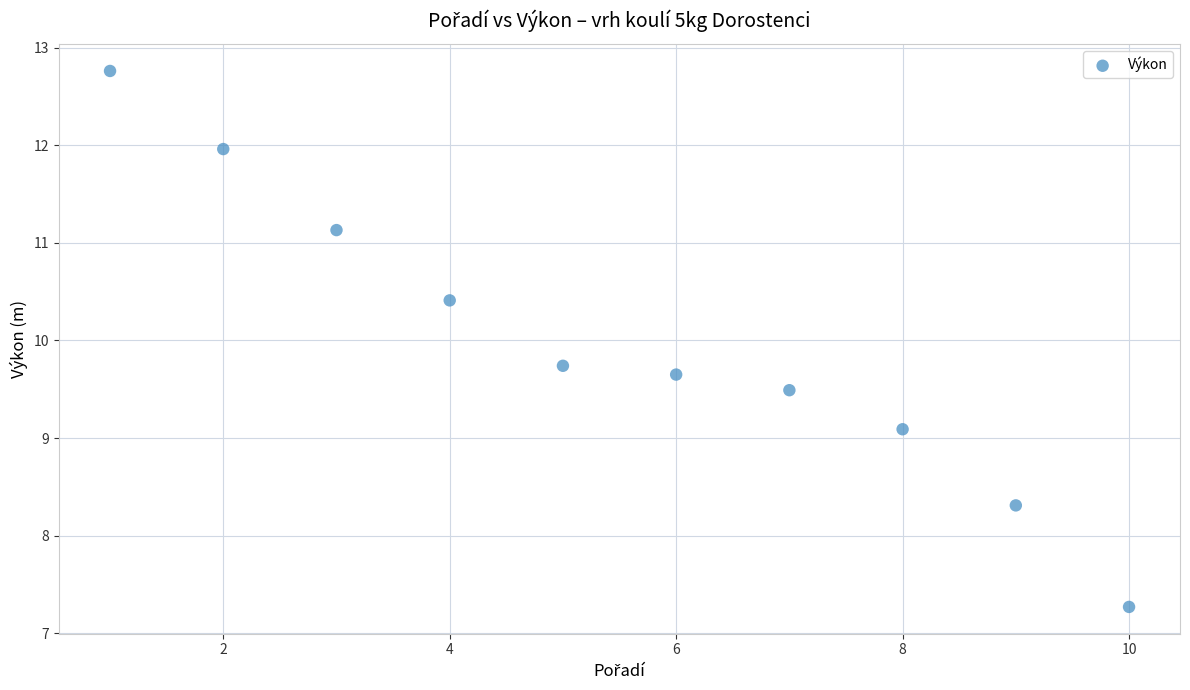

What Y value in the scatter plot is closest to 10?

9.7